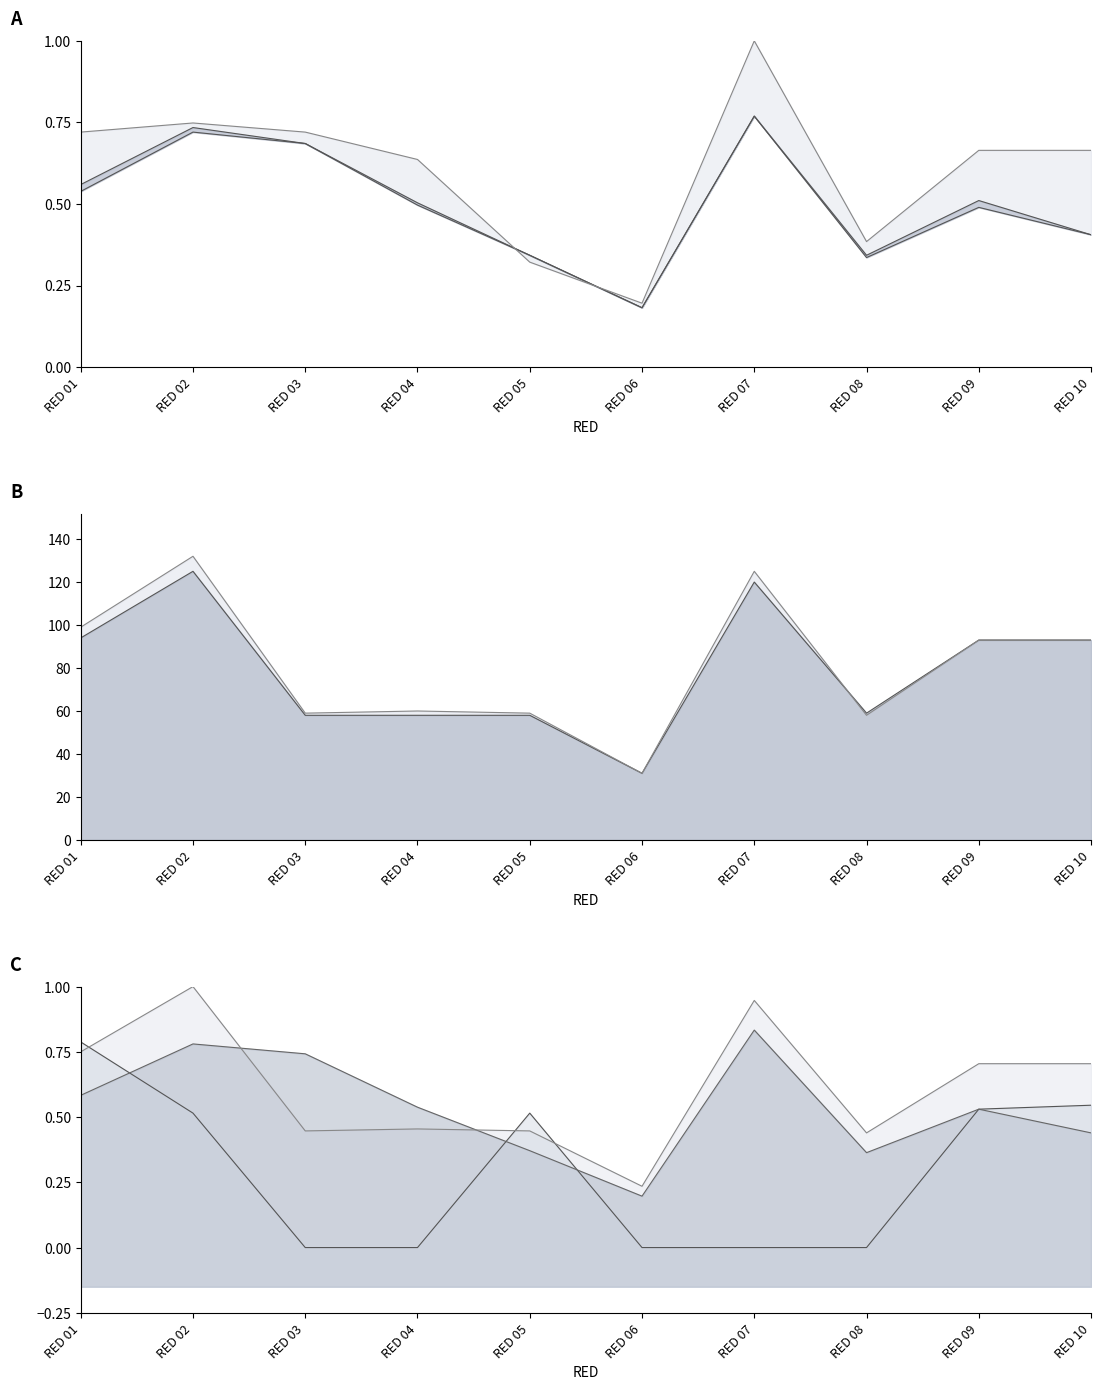

At which category does the data reach its first local peak?

RED 02